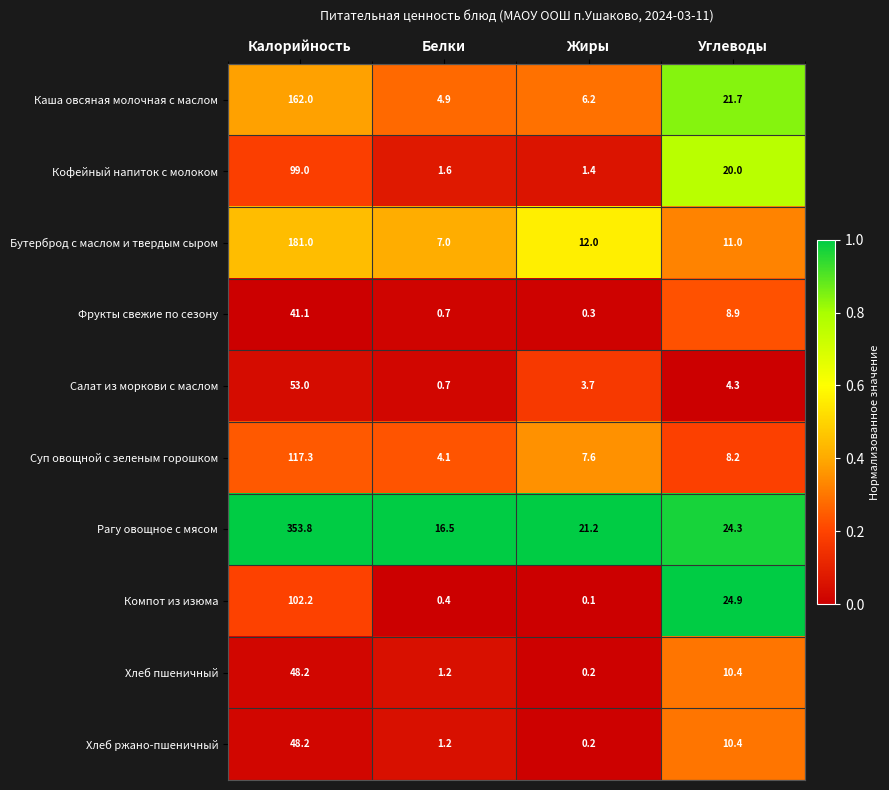

Which series has the largest range (max minus min)?

Рагу овощное с мясом